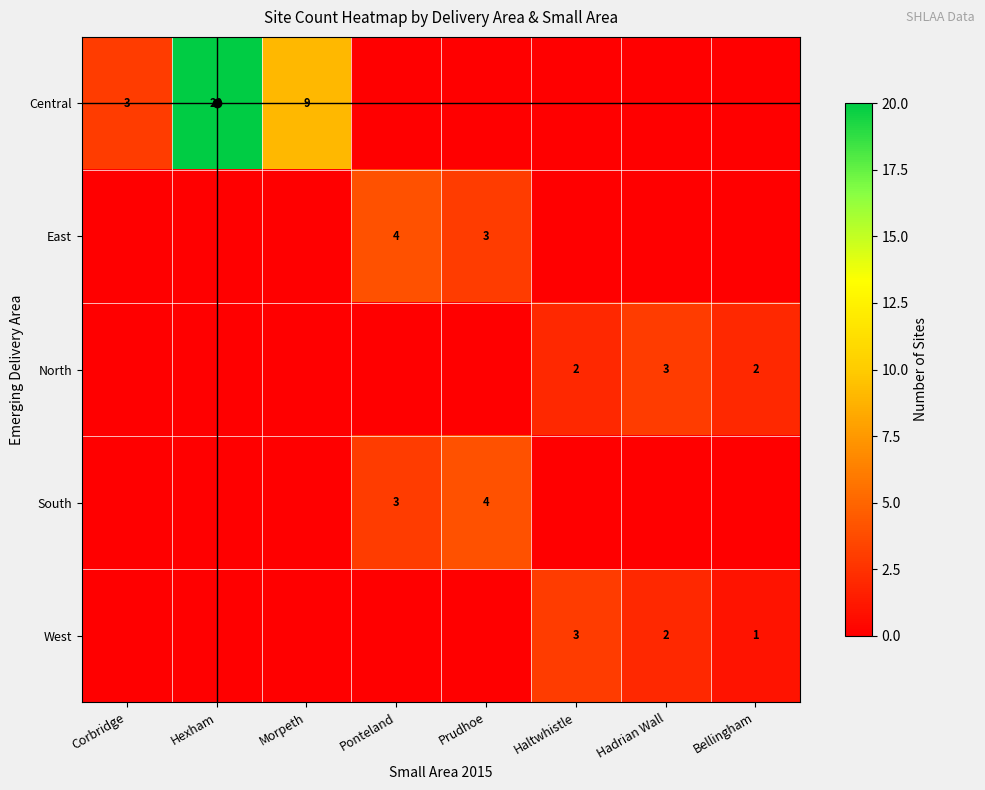

At which category is the sum across all series the highest?

Hexham